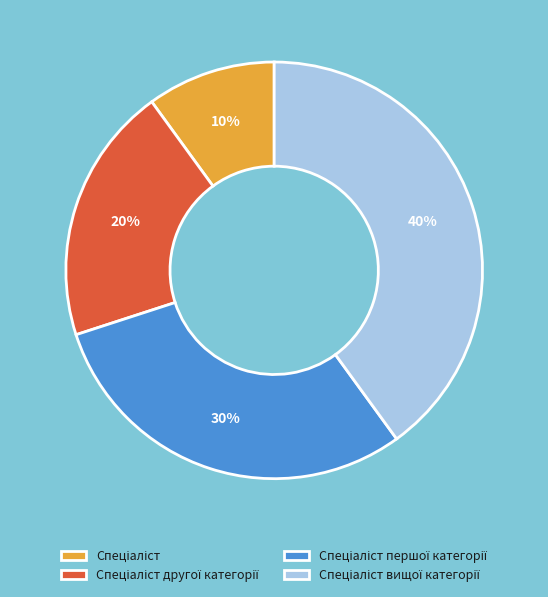

Does any single category account for the majority?

No